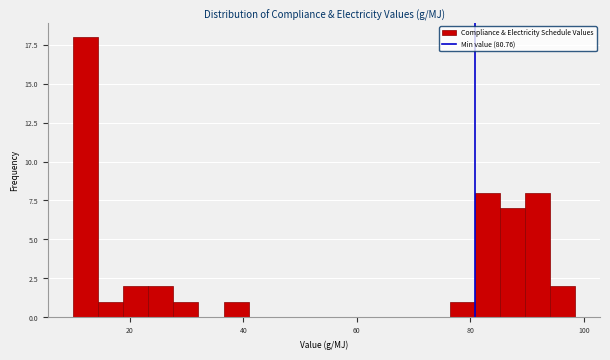

Read against the x-axis, roughly where is the centre of the tallest bar?

12